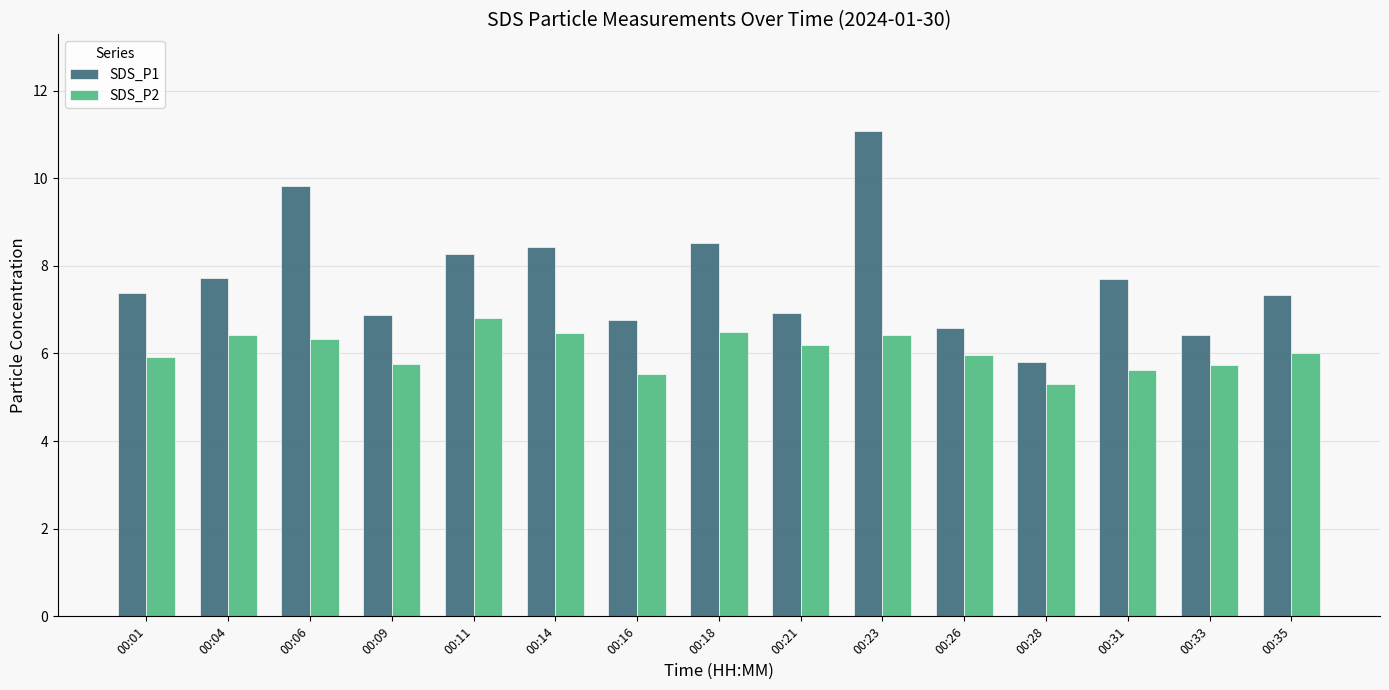

Which category has the highest value in the SDS_P1 series?

00:23